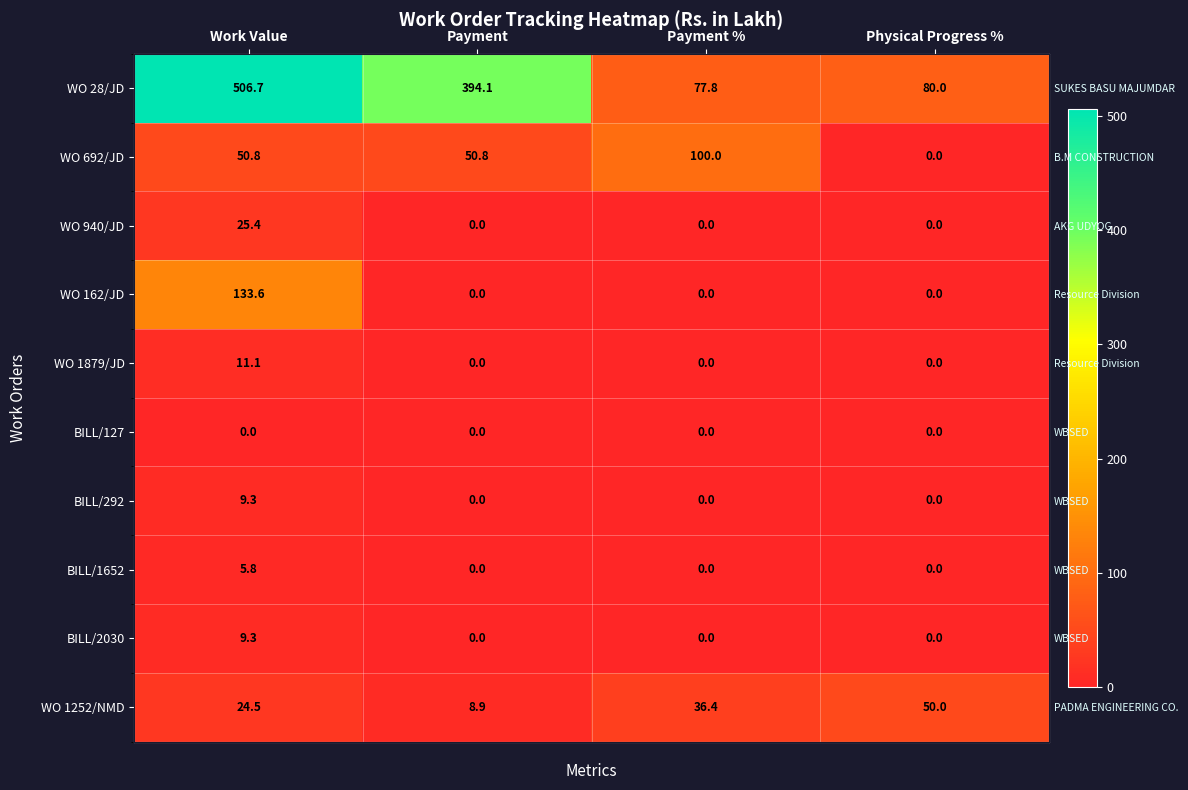

Is it true that WO 1252/NMD equals 14.3 at Payment?

False